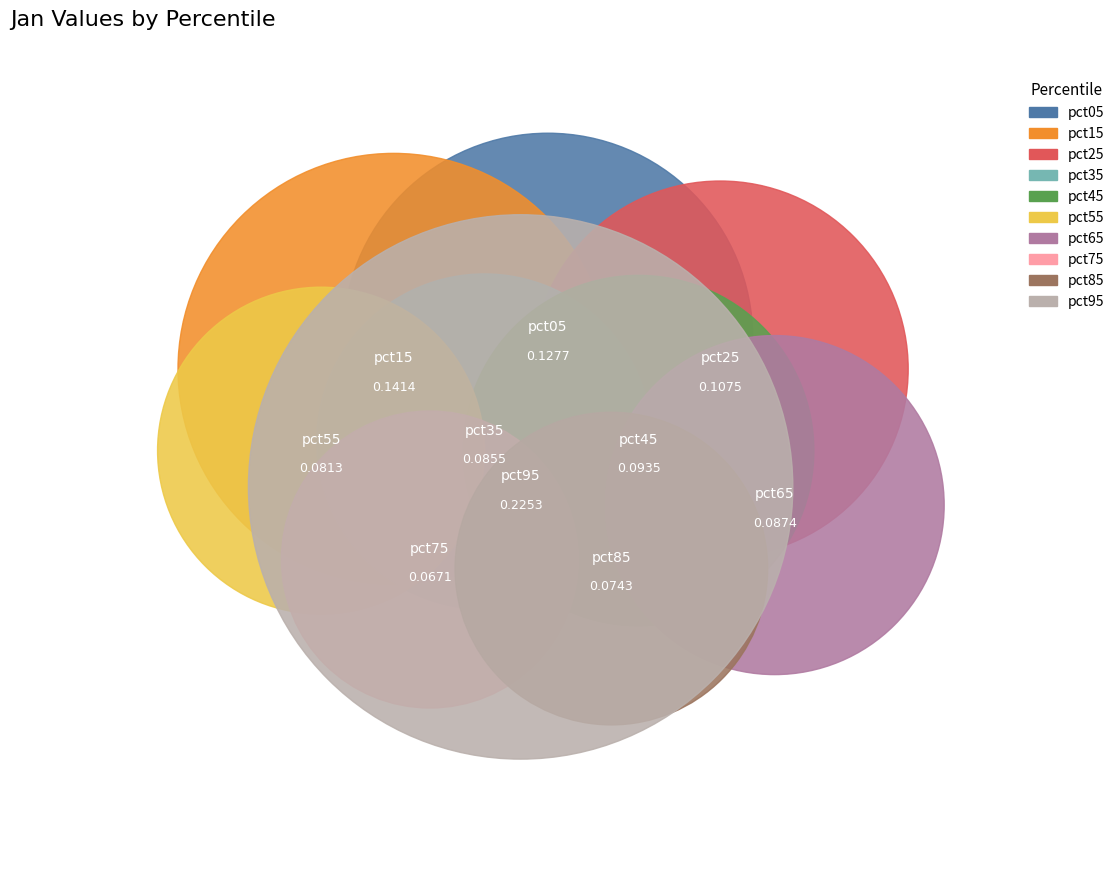

Between pct85 and pct35, which is larger?

pct35